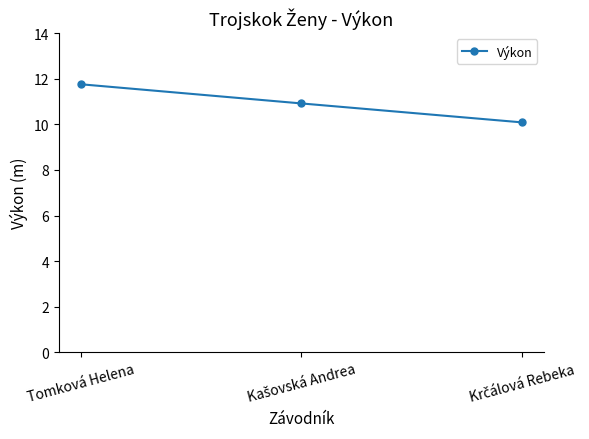

What is the sum of all values?

32.8